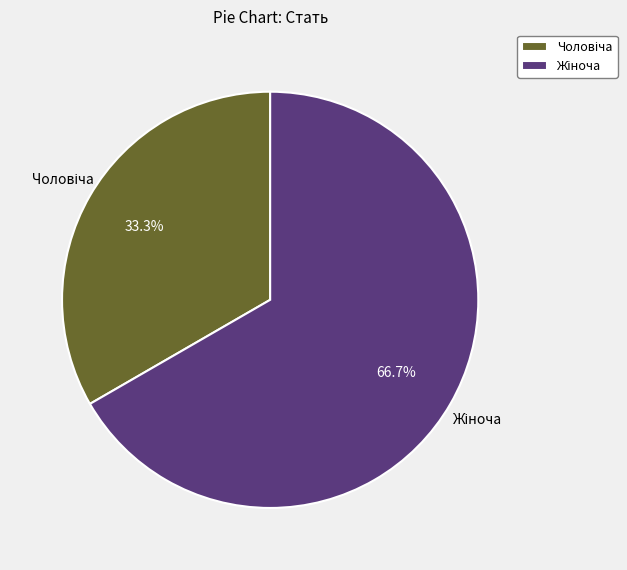

How many segments does this pie chart have?

2